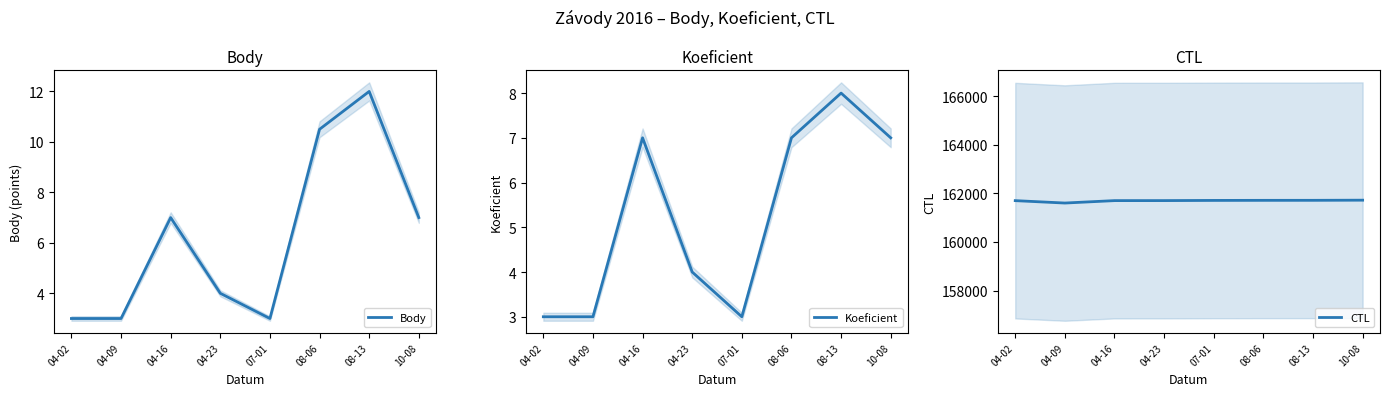

Does the chart display data point markers on the line(s)?

No